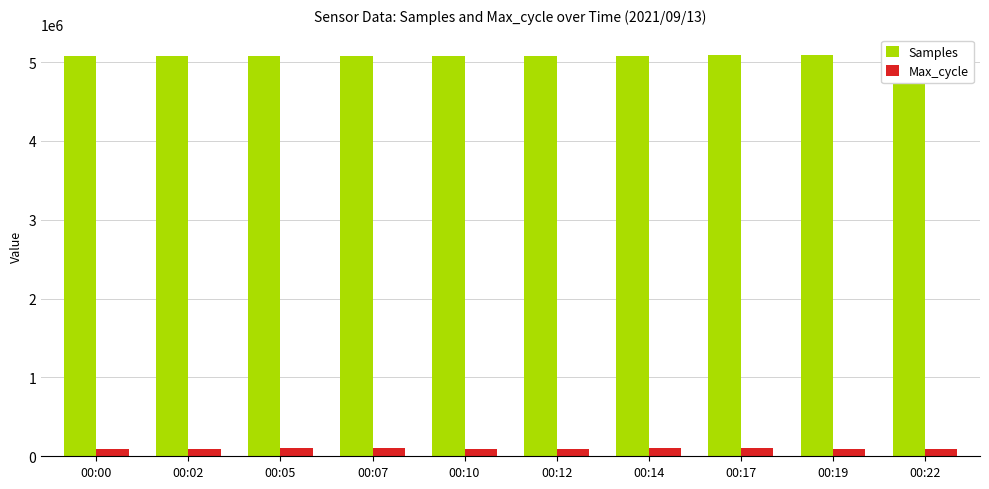

What is the maximum value for Samples?

5092447